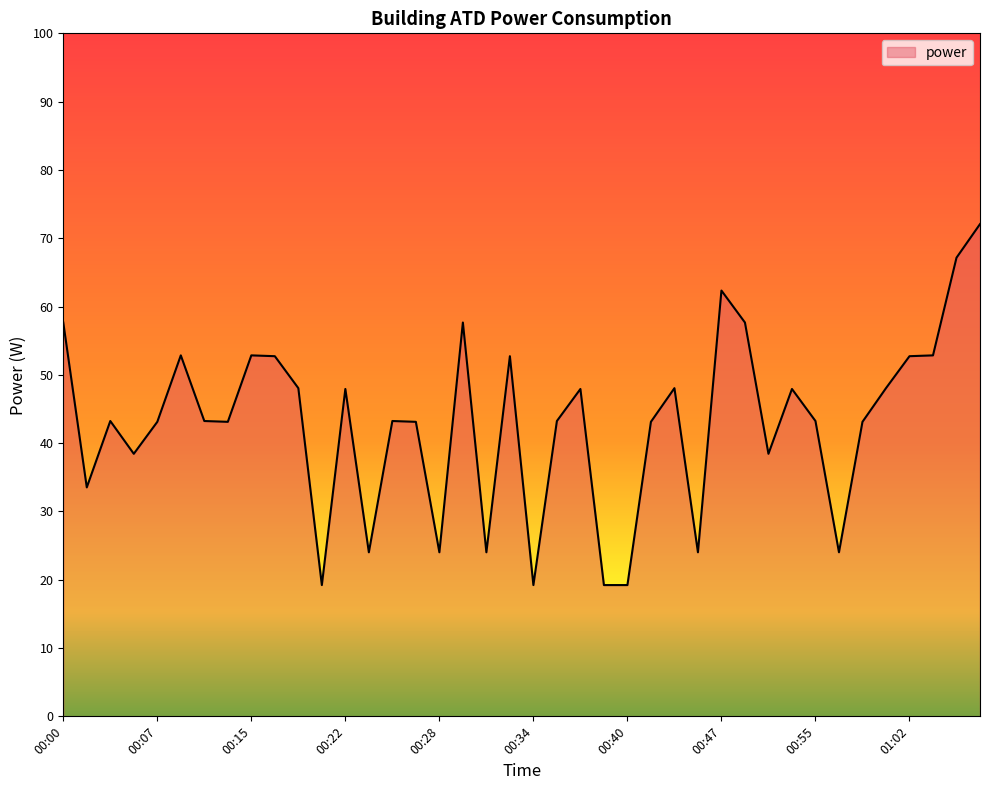

Does the chart have visible grid lines?

No